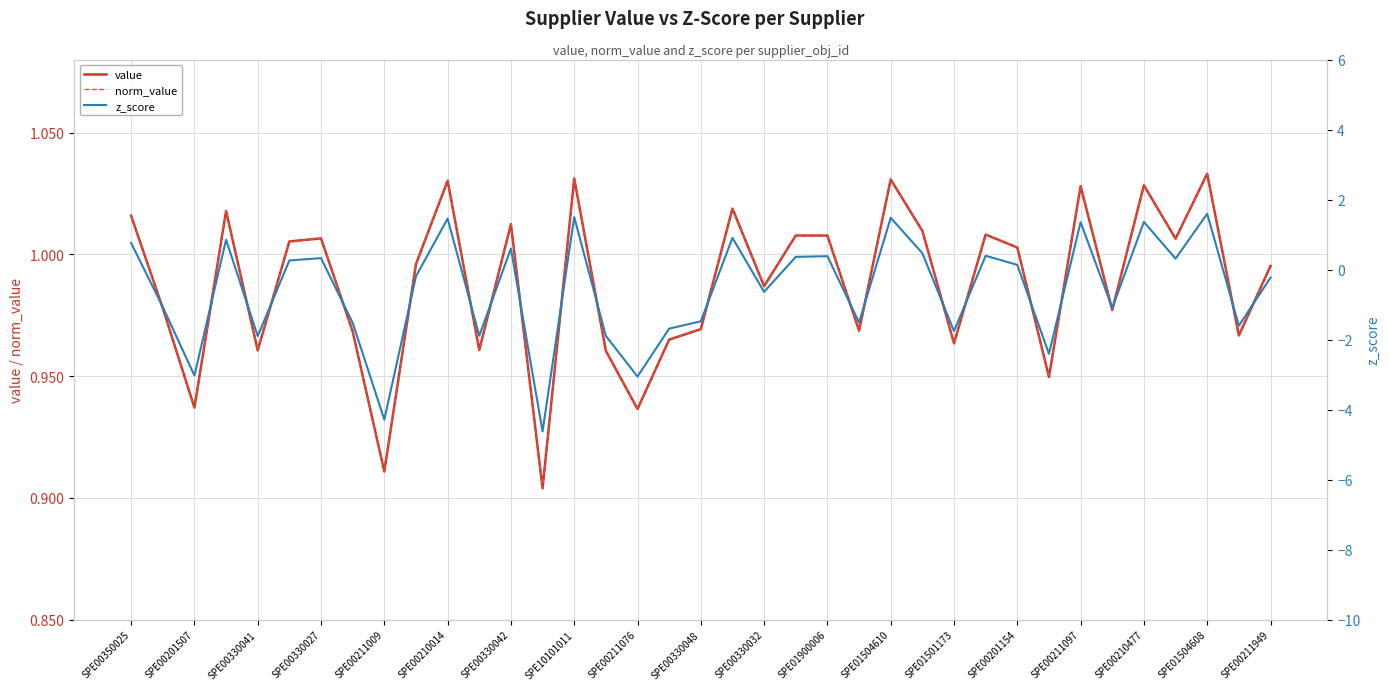

True or false: z_score has more than 0 points higher than both neighbors.

True